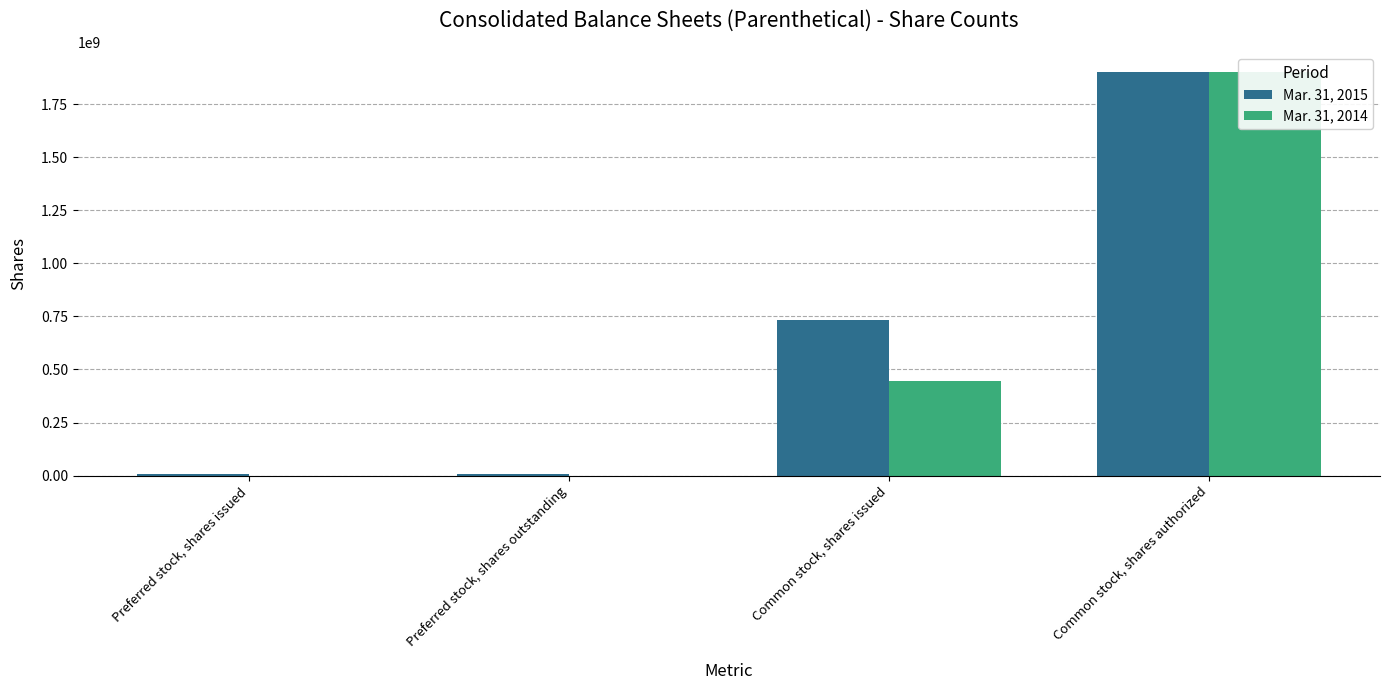

What position from the right is Common stock, shares authorized?

1